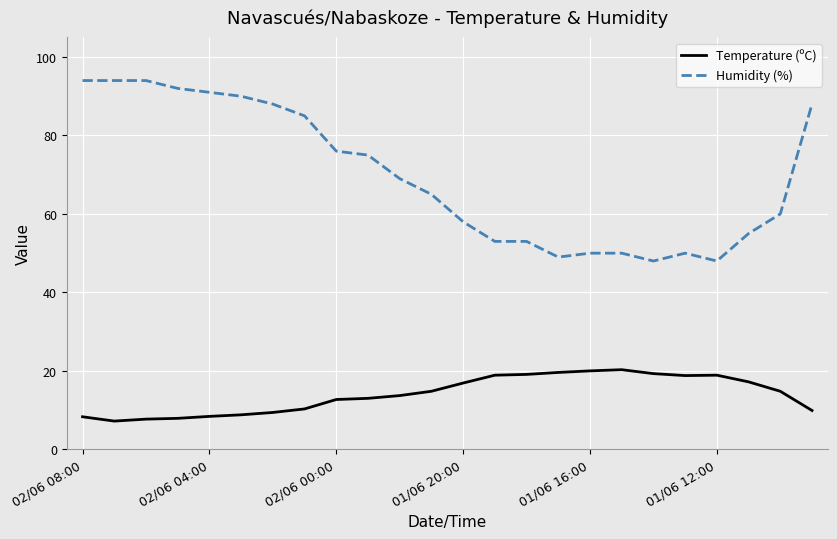

What is the average value of the Temperature (ºC) series?

14.0